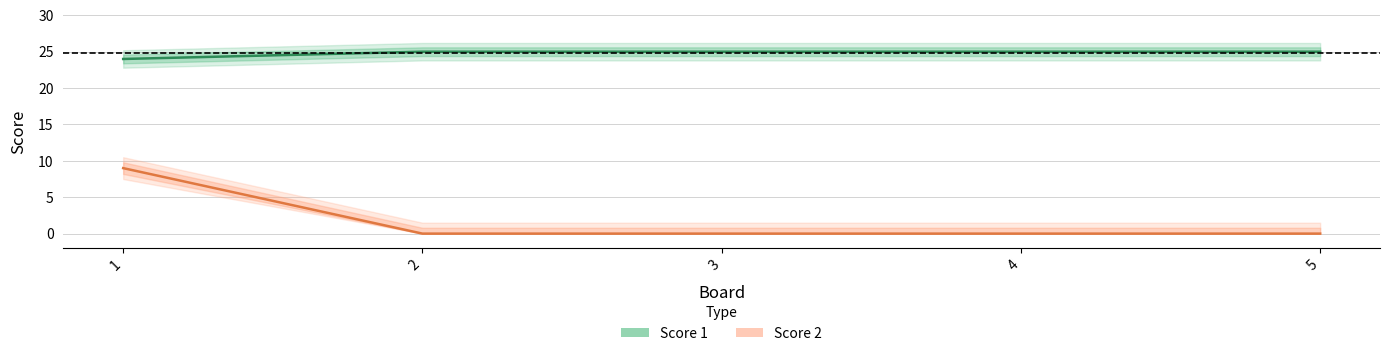

Which series changed the most between 1 and 5?

Score 2